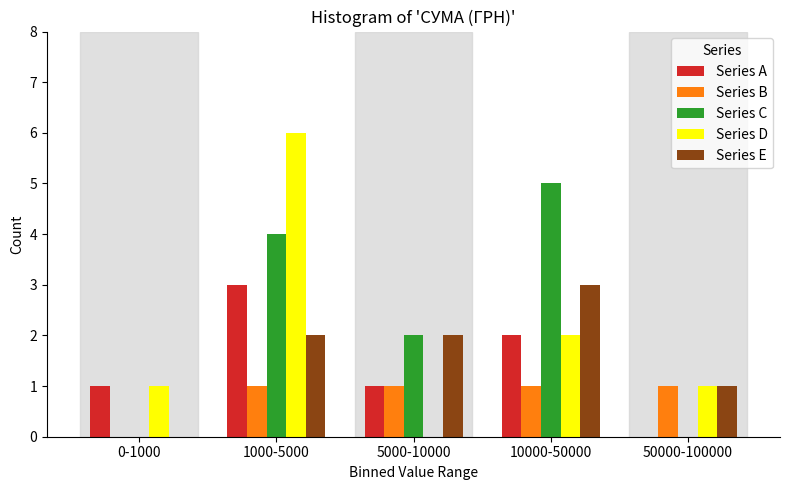

Reading right to left, transcribe all the data shown in this chart.

Series A: 50000-100000=0	10000-50000=2	5000-10000=1	1000-5000=3	0-1000=1
Series B: 50000-100000=1	10000-50000=1	5000-10000=1	1000-5000=1	0-1000=0
Series C: 50000-100000=0	10000-50000=5	5000-10000=2	1000-5000=4	0-1000=0
Series D: 50000-100000=1	10000-50000=2	5000-10000=0	1000-5000=6	0-1000=1
Series E: 50000-100000=1	10000-50000=3	5000-10000=2	1000-5000=2	0-1000=0